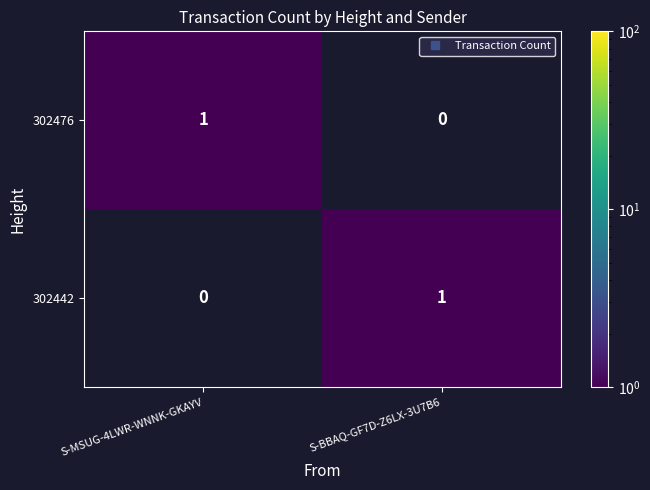

Reading right to left, list all the values displayed in this chart.

302476: S-BBAQ-GF7D-Z6LX-3U7B6=0	S-MSUG-4LWR-WNNK-GKAYV=1
302442: S-BBAQ-GF7D-Z6LX-3U7B6=1	S-MSUG-4LWR-WNNK-GKAYV=0